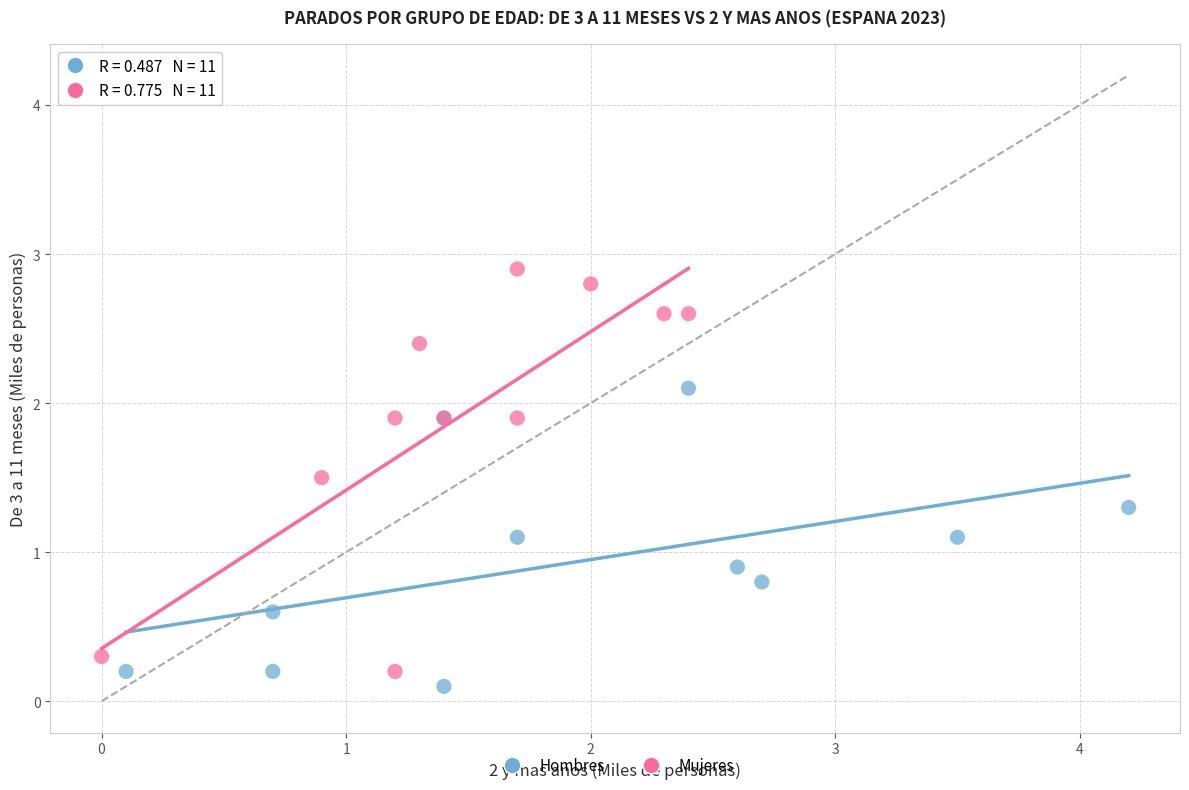

Which series contains the highest Y value?

Mujeres